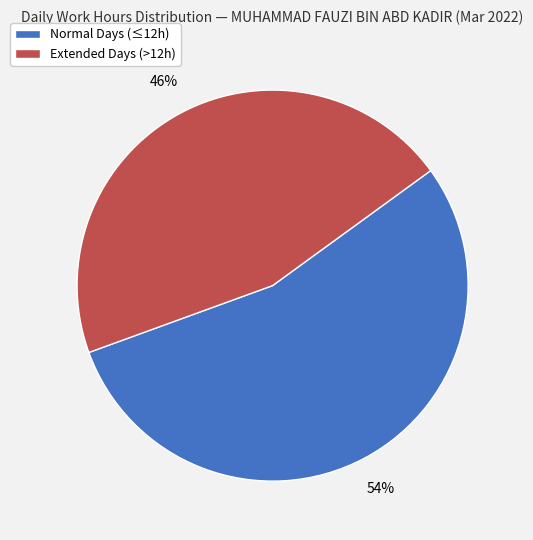

Is there any slice that represents more than half of the pie?

Yes